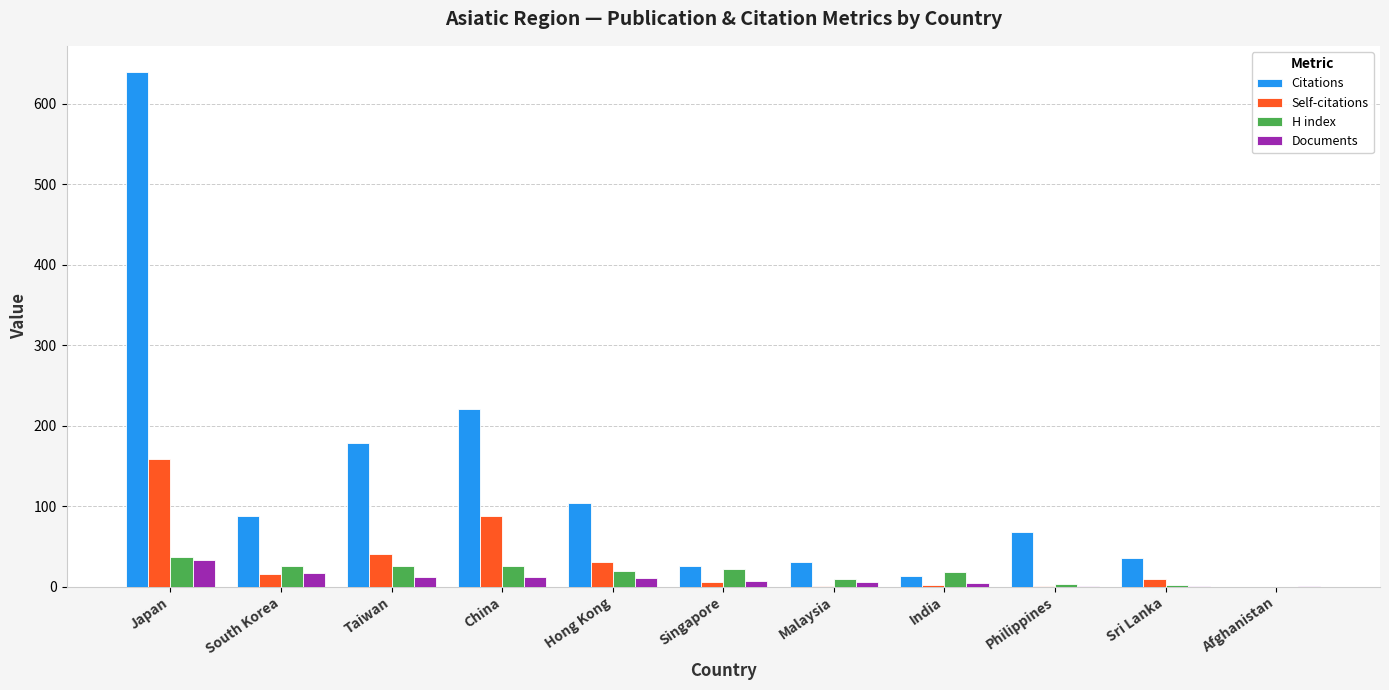

What is the approximate value of Citations at China, to the nearest 50?

200